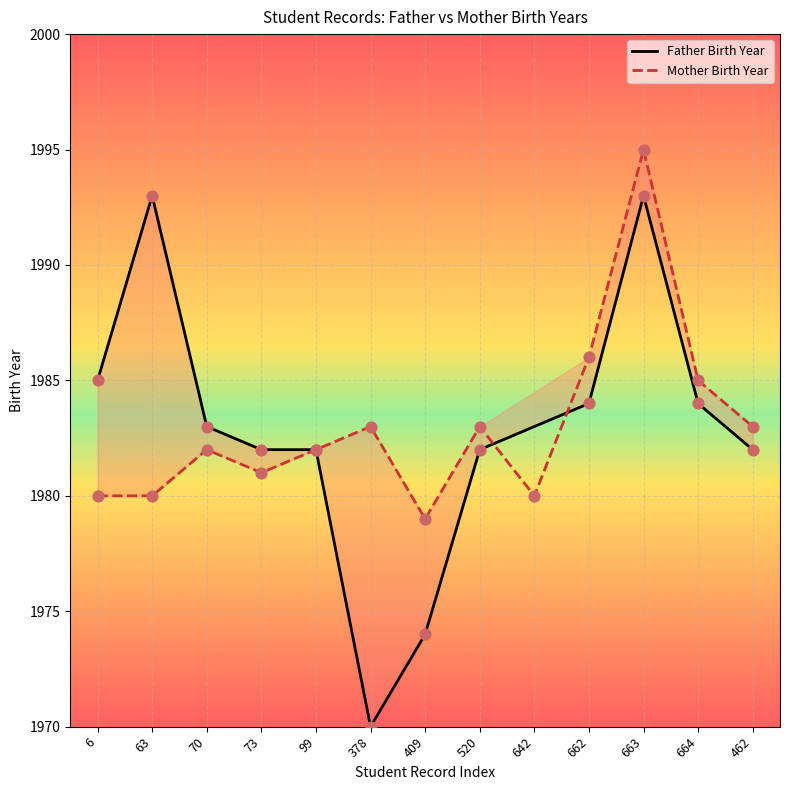

Which series has the largest total across all categories?

birth_year_mother